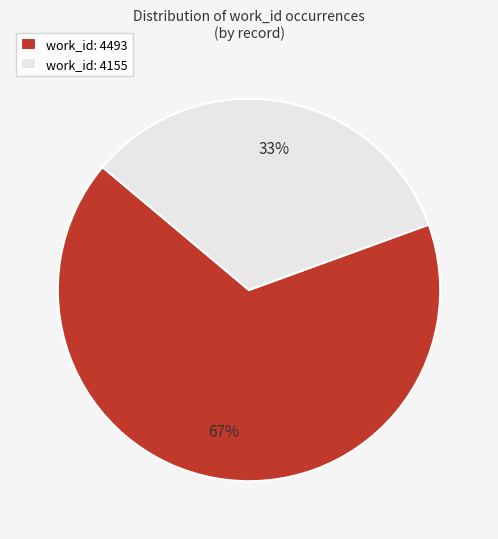

How many slices are in this pie chart?

2